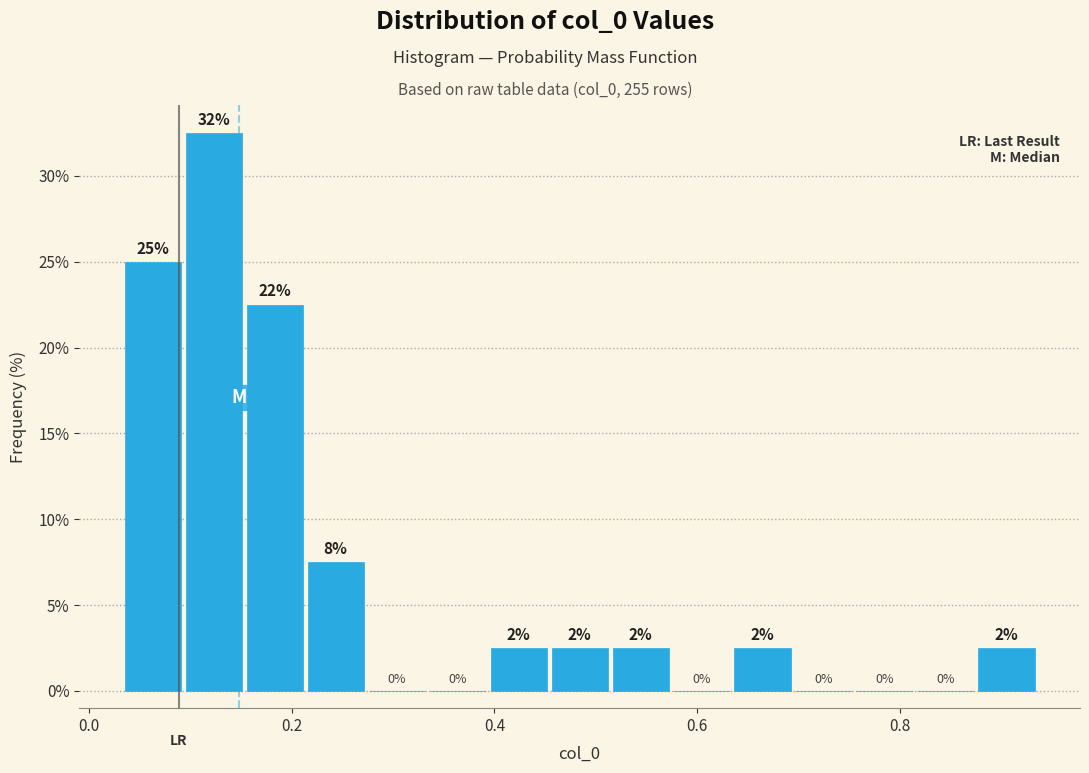

Around what value on the x-axis is the tallest bar? Give the approximate position of its centre, as read against the axis.

0.12